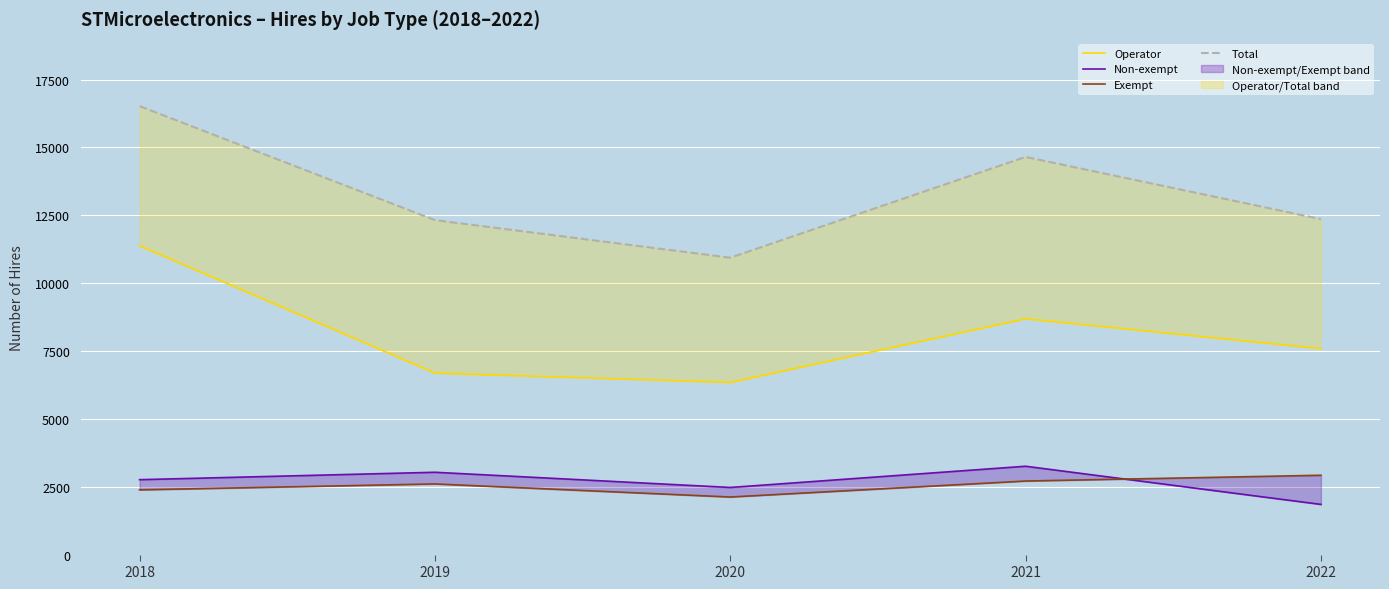

How many data points in Total are less than 12360?

2